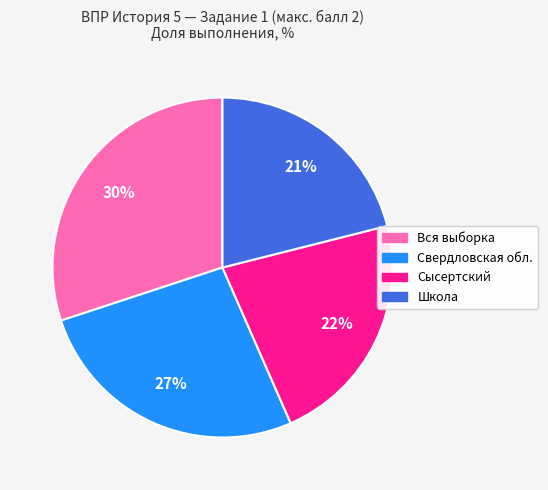

Does any single category account for the majority?

No